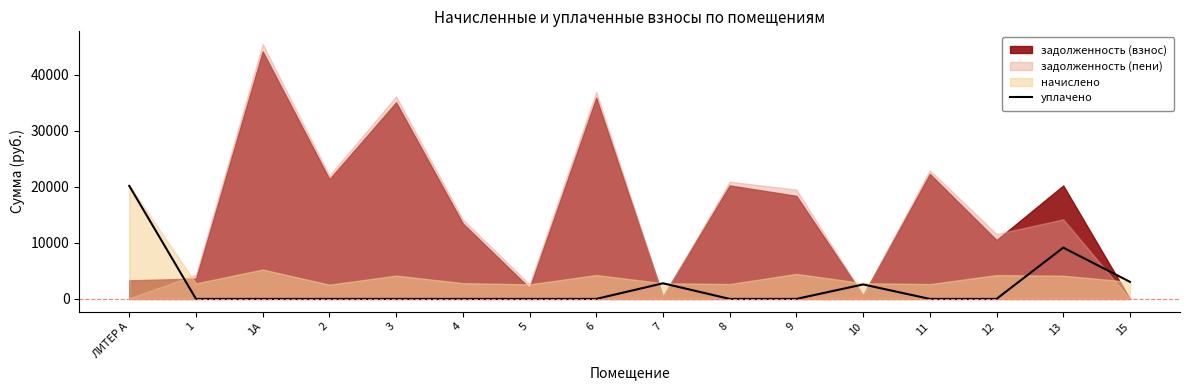

The value at 10 is 2582.5. True or false?

True